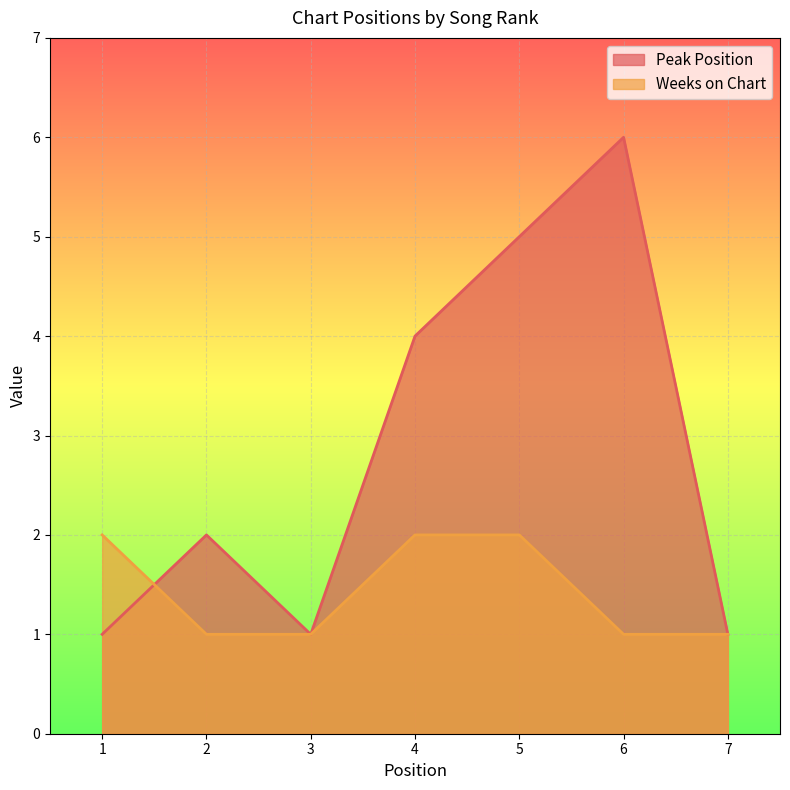

What is the maximum value shown in the chart?

6